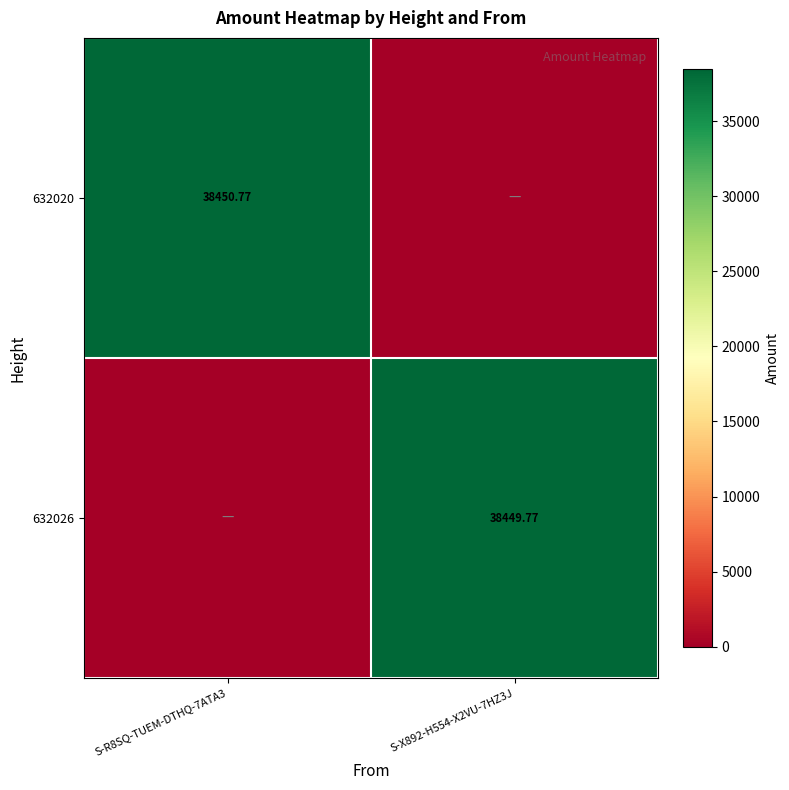

What is the sum of the 632020 values at S-X892-H554-X2VU-7HZ3J and S-R8SQ-TUEM-DTHQ-7ATA3?

38450.8